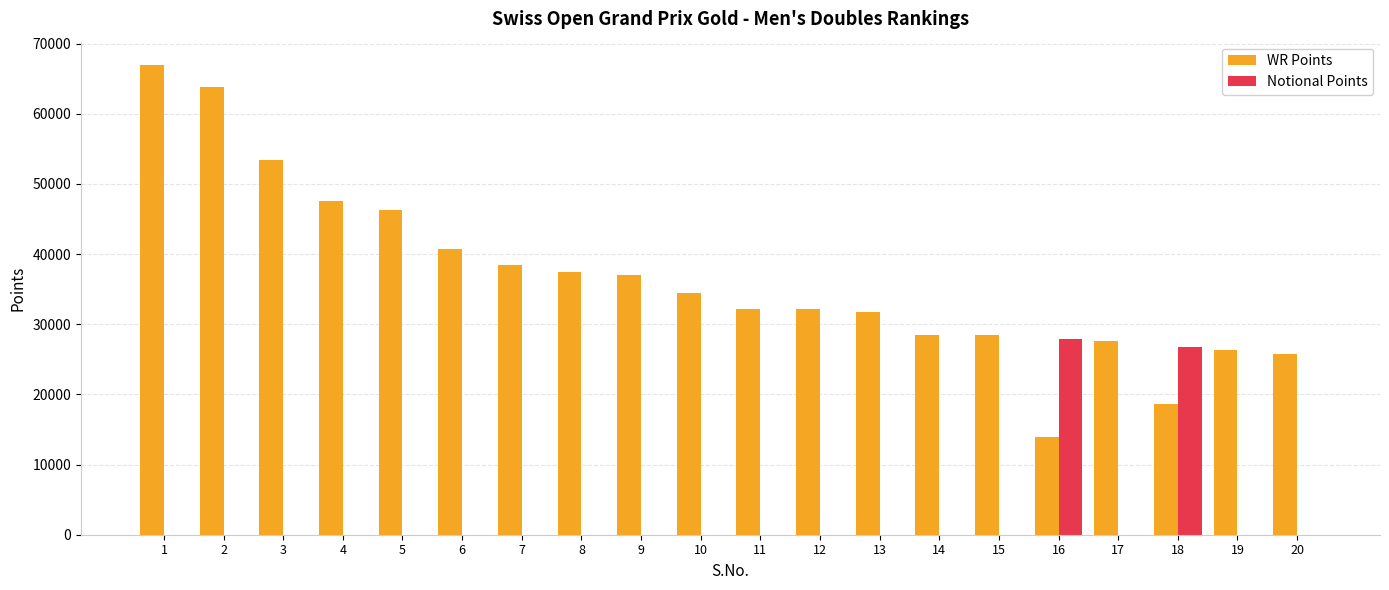

What is the maximum value shown in the chart?

66920